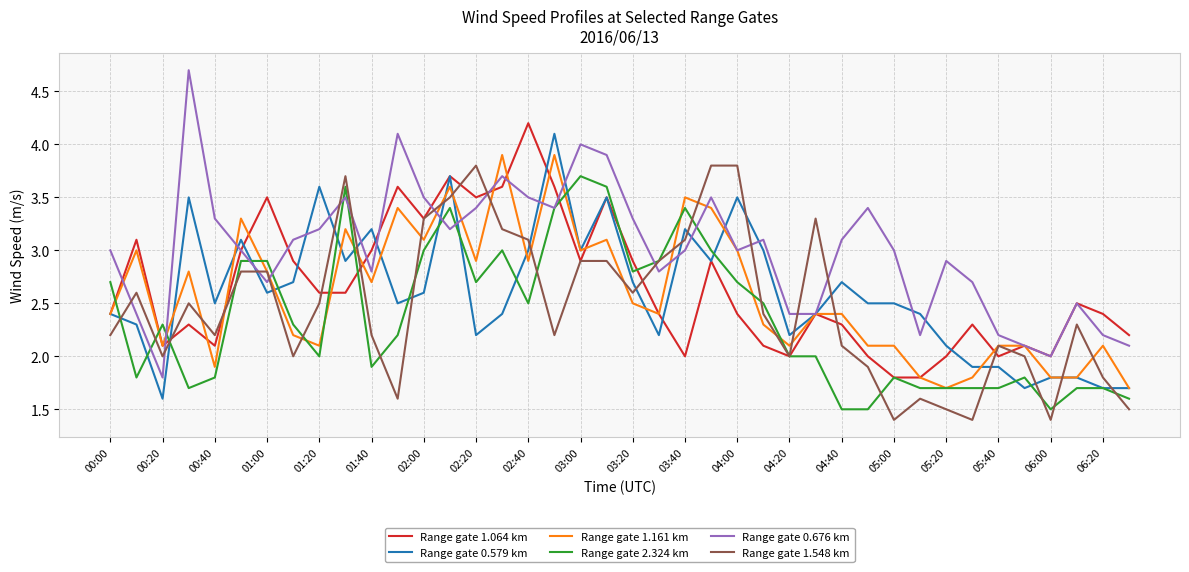

What is the minimum value shown in the chart?

1.4